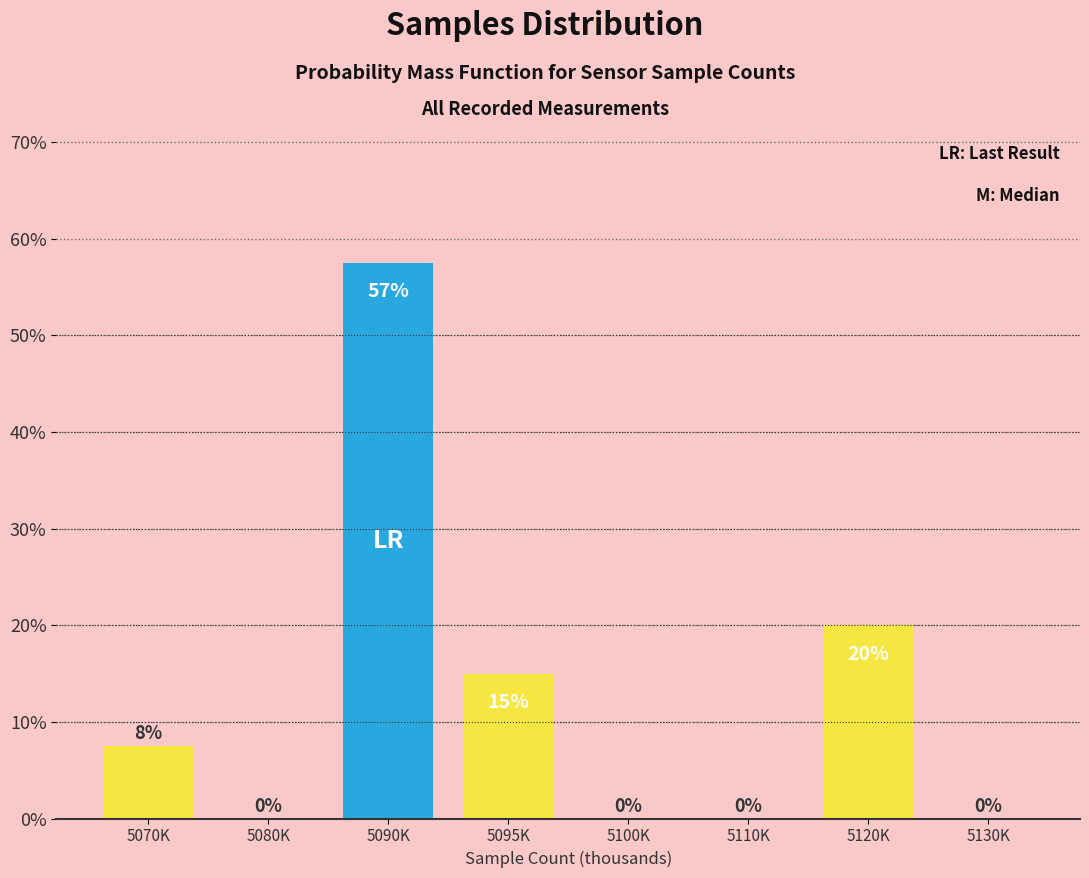

What is the change in value from 5080K to 5120K?

+20.0